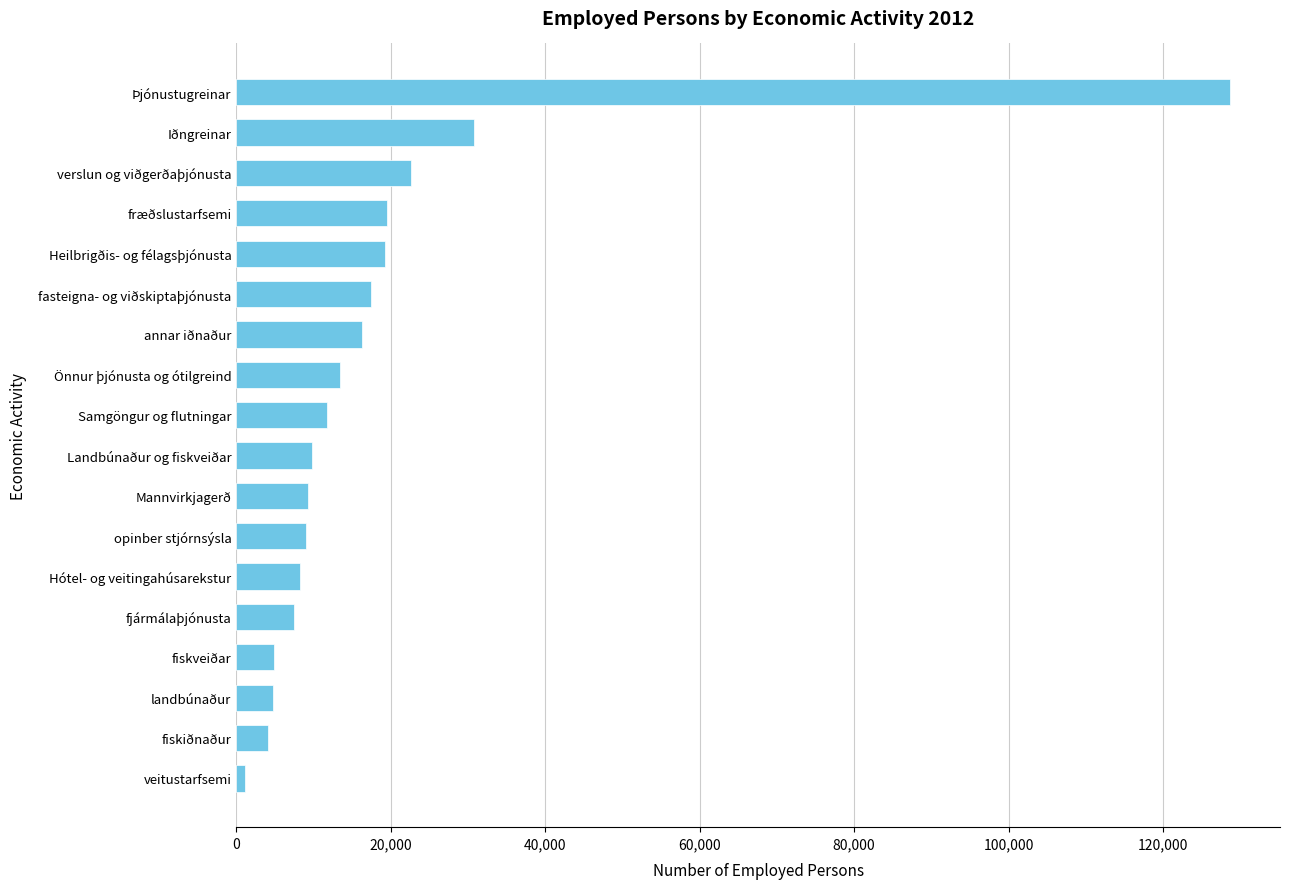

What is the change in value from Landbúnaður og fiskveiðar to verslun og viðgerðaþjónusta?

+12800